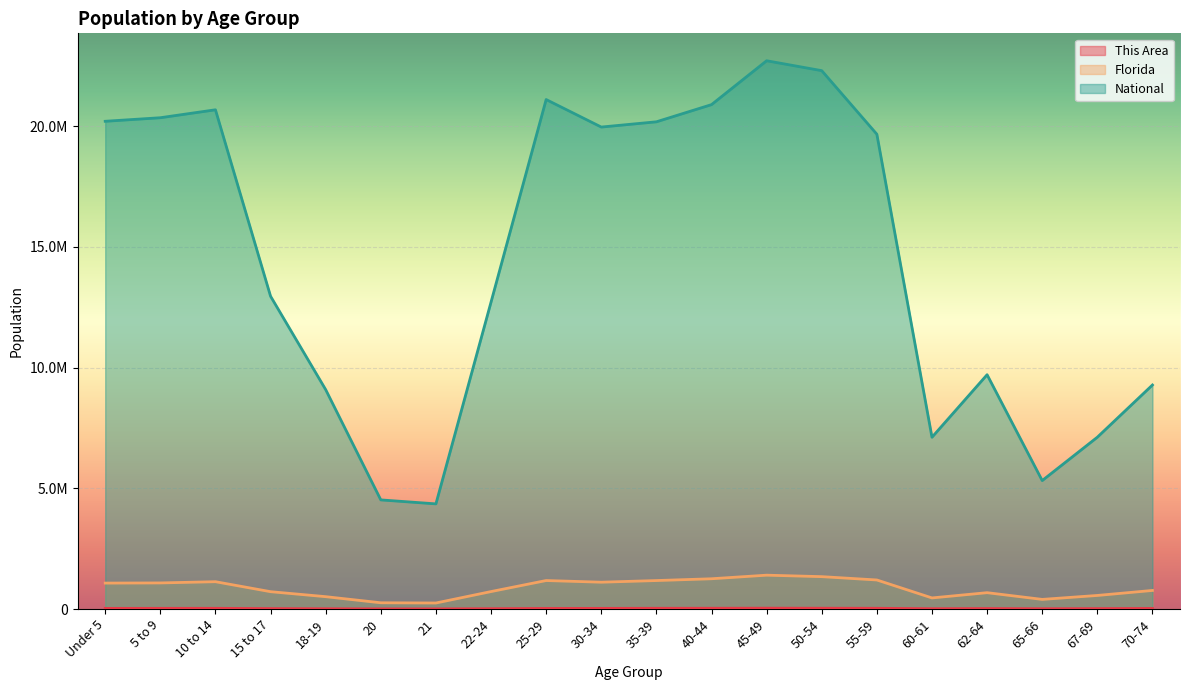

What is the maximum value for Florida?

1401202